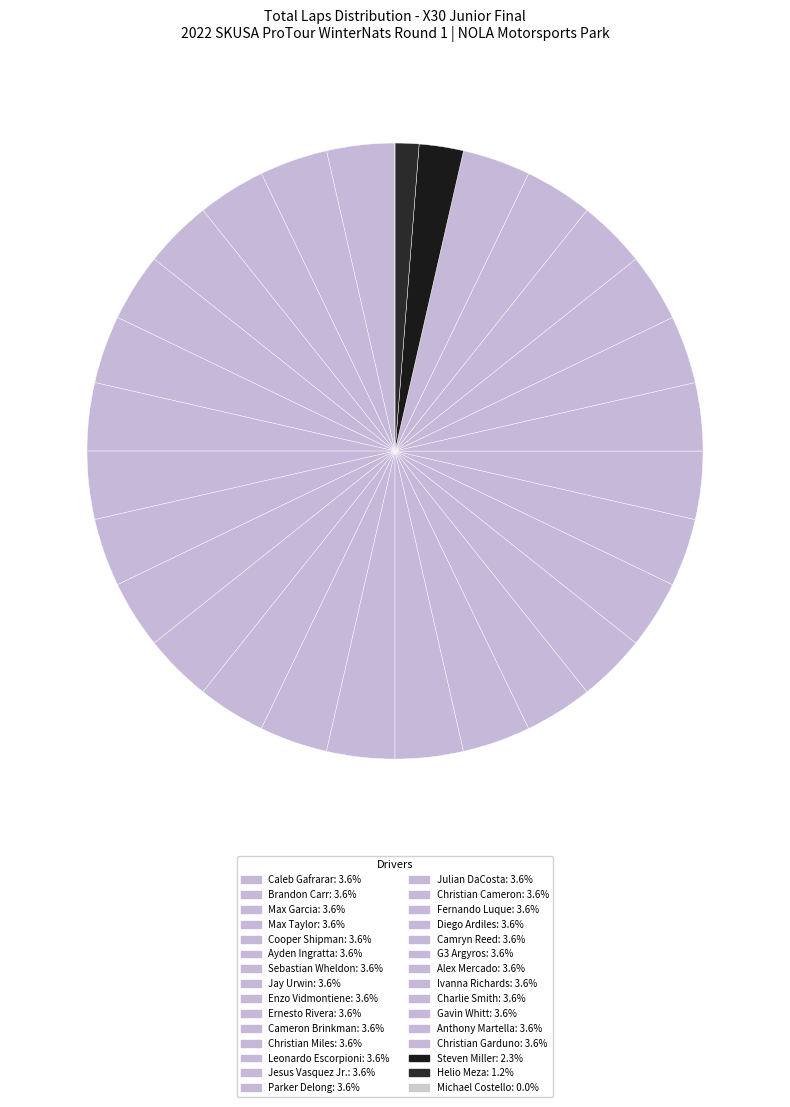

Rank the categories by value from highest to lowest.

Caleb Gafrarar, Brandon Carr, Max Garcia, Max Taylor, Cooper Shipman, Ayden Ingratta, Sebastian Wheldon, Jay Urwin, Enzo Vidmontiene, Ernesto Rivera, Cameron Brinkman, Christian Miles, Leonardo Escorpioni, Jesus Vasquez Jr., Parker Delong, Julian DaCosta, Christian Cameron, Fernando Luque, Diego Ardiles, Camryn Reed, G3 Argyros, Alex Mercado, Ivanna Richards, Charlie Smith, Gavin Whitt, Anthony Martella, Christian Garduno, Steven Miller, Helio Meza, Michael Costello